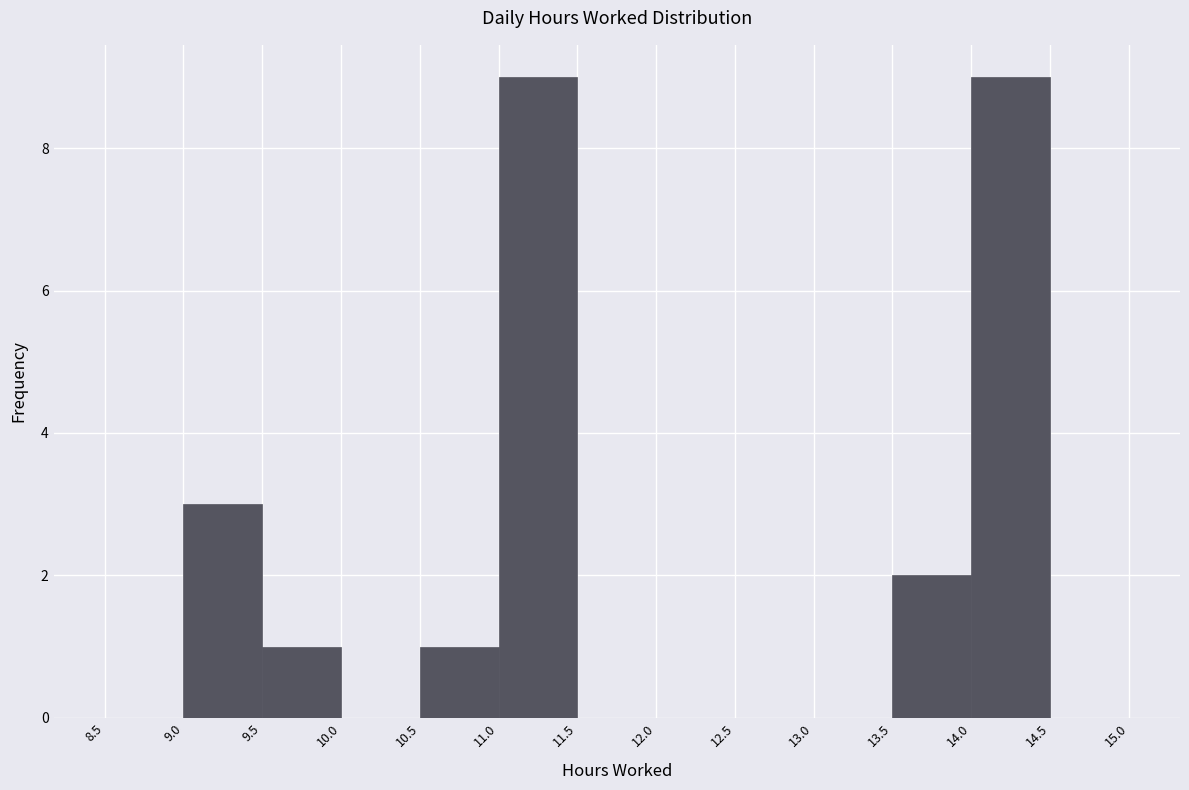

How tall is the bar that spans 13.5 to 14.0 on the x-axis? The values are not printed on the chart, so give them approximately, as read against the axis.

2